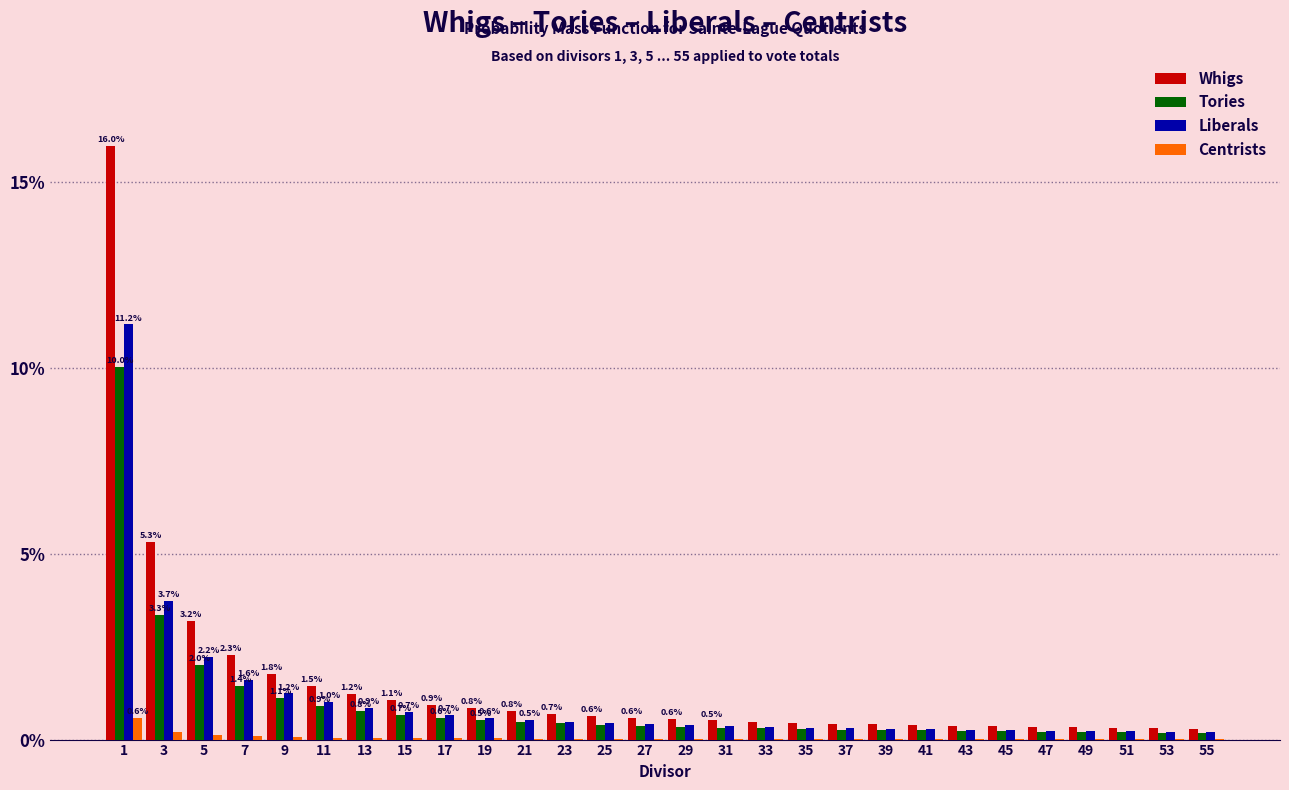

At which label is Whigs closest to 8?

3